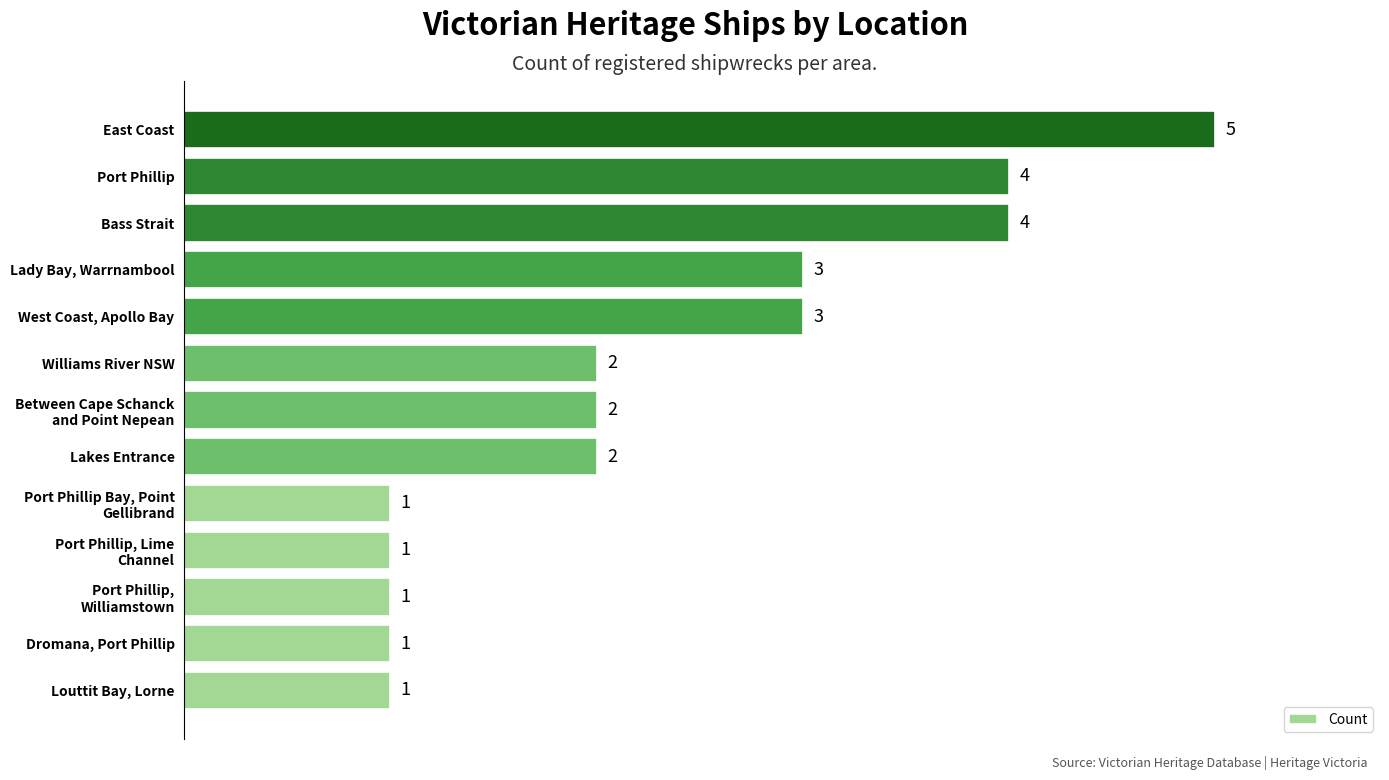

Reading bottom to top, list all the values displayed in this chart.

Louttit Bay, Lorne=1	Dromana, Port Phillip=1	Port Phillip, Williamstown=1	Port Phillip, Lime Channel=1	Port Phillip Bay, Point Gellibrand=1	Lakes Entrance=2	Between Cape Schanck and Point Nepean=2	Williams River NSW=2	West Coast, Apollo Bay=3	Lady Bay, Warrnambool=3	Bass Strait=4	Port Phillip=4	East Coast=5